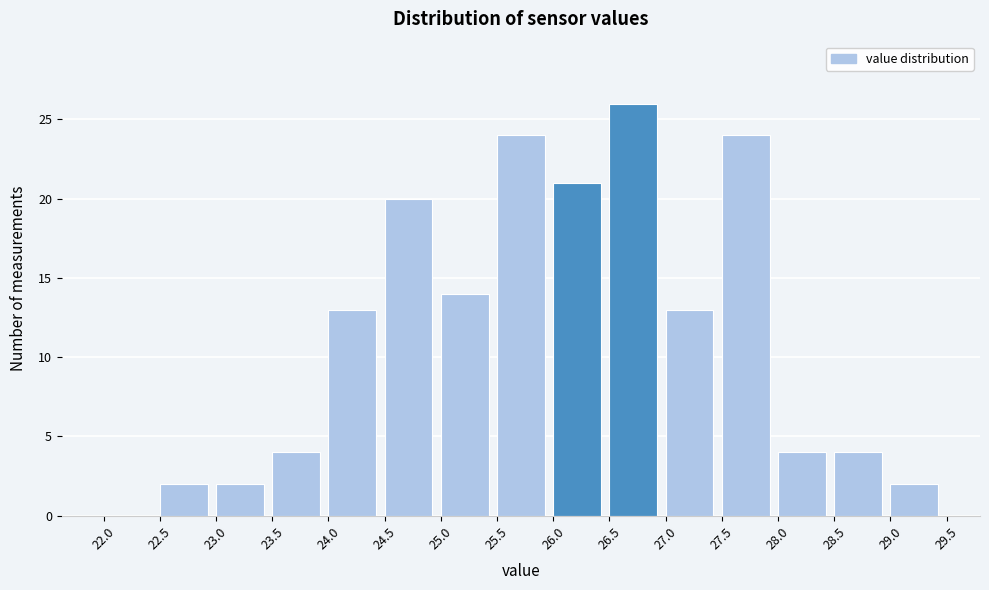

Reading left to right, transcribe this chart: for each bar, give the range it covers on the x-axis and its height. The values are not printed on the chart, so give them approximately, as read against the axis.

22.0 to 22.5: 0
22.5 to 23.0: 2
23.0 to 23.5: 2
23.5 to 24.0: 4
24.0 to 24.5: 13
24.5 to 25.0: 20
25.0 to 25.5: 14
25.5 to 26.0: 24
26.0 to 26.5: 21
26.5 to 27.0: 26
27.0 to 27.5: 13
27.5 to 28.0: 24
28.0 to 28.5: 4
28.5 to 29.0: 4
29.0 to 29.5: 2